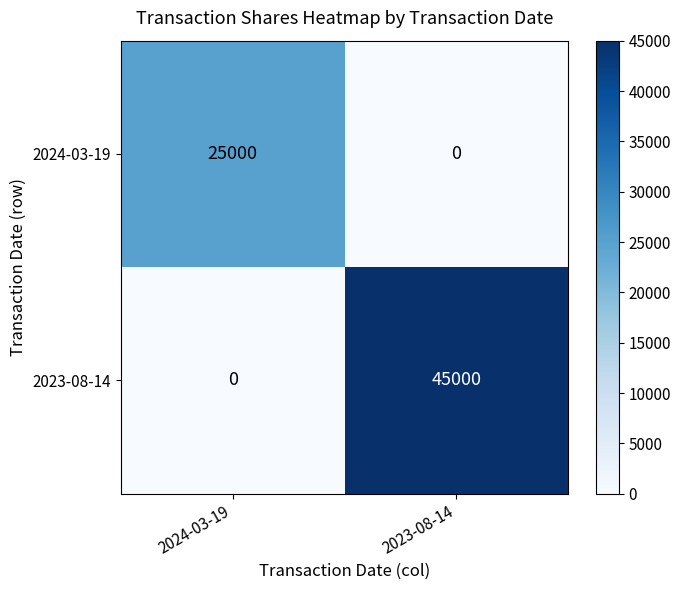

Reading left to right, extract all data points from this chart.

2024-03-19: 2024-03-19=25000	2023-08-14=0
2023-08-14: 2024-03-19=0	2023-08-14=45000